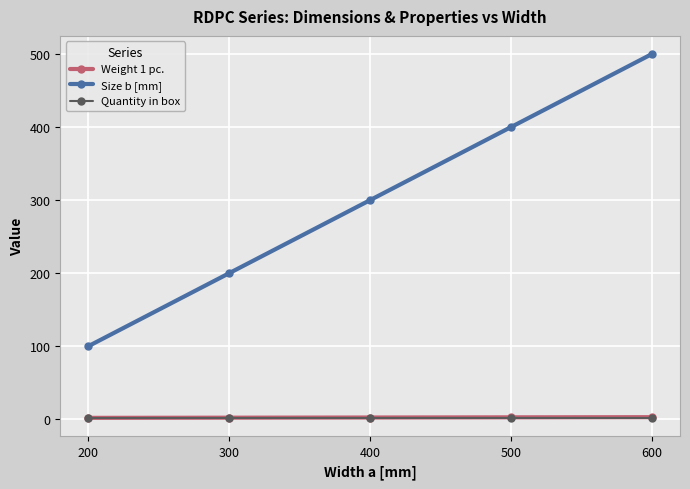

What are all the series names shown in the legend?

Weight 1 pc., Size b [mm], Quantity in box